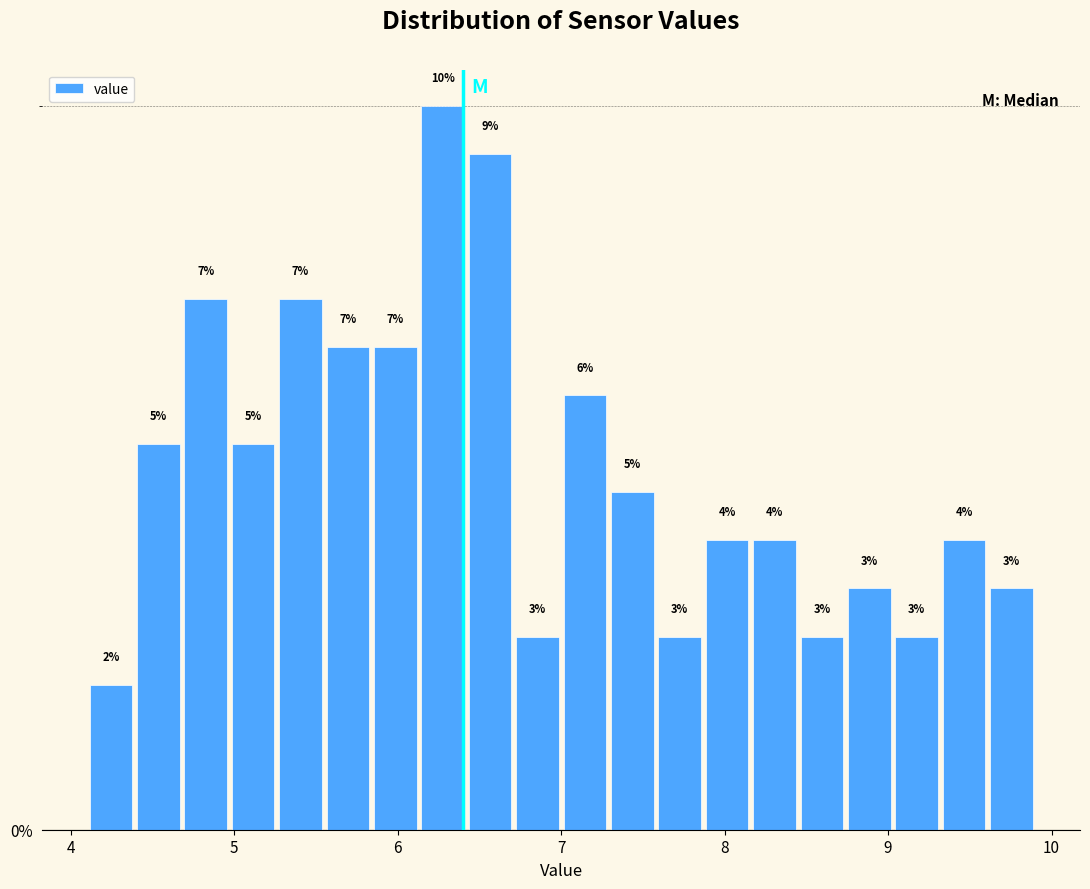

Read against the x-axis, roughly where is the centre of the tallest bar?

6.3